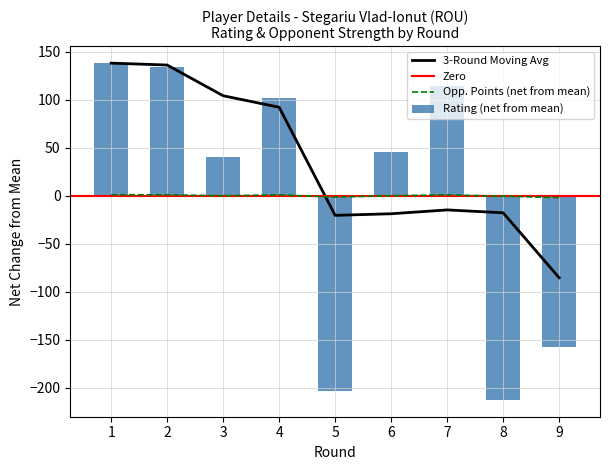

True or false: Opp. Points (net from mean) and 3-Round Moving Avg intersect in this chart.

True